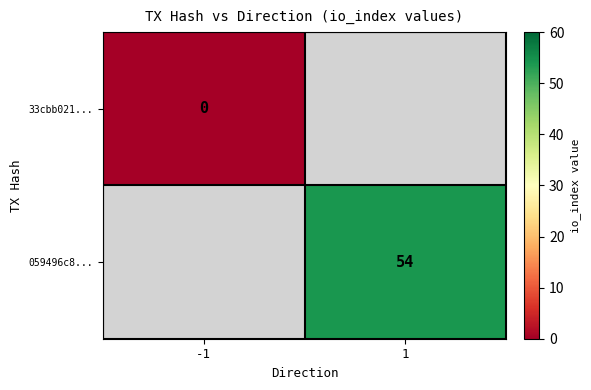

Which has a higher value, -1 or 1?

1